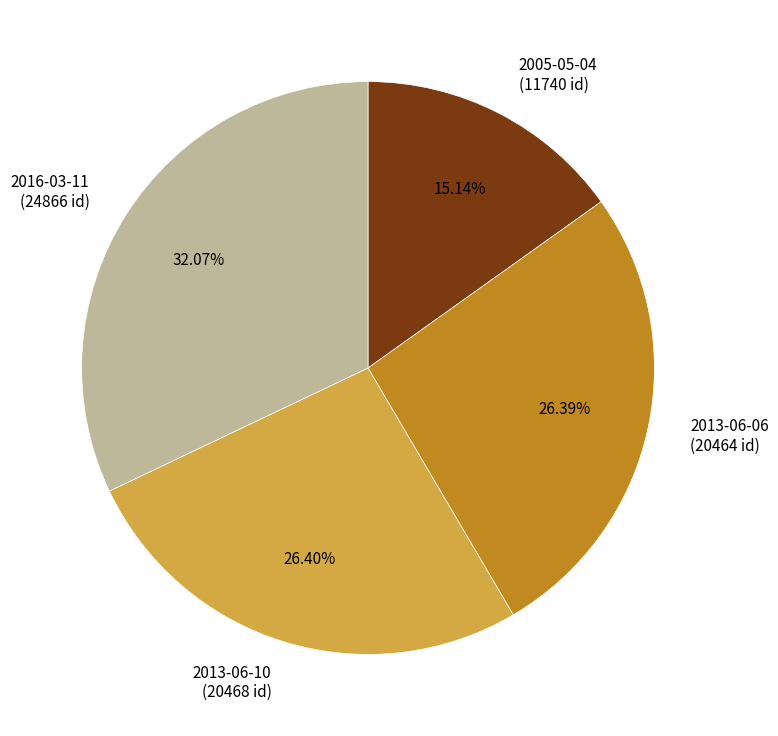

The 2013-06-10 slice represents 38% of the pie. True or false?

False